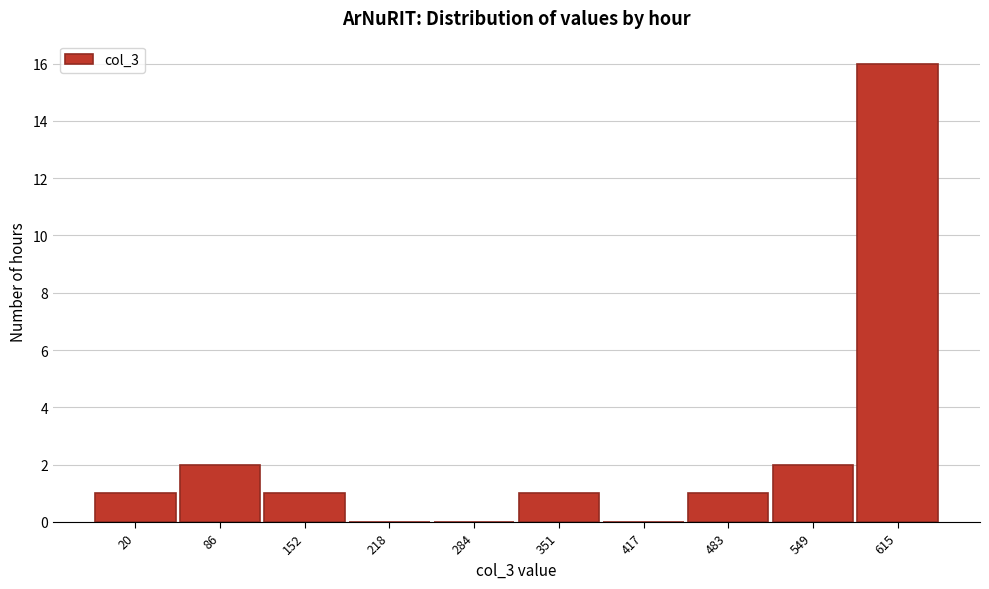

Reading right to left, what are all the values shown in this chart?

615=16	549=2	483=1	417=0	351=1	284=0	218=0	152=1	86=2	20=1